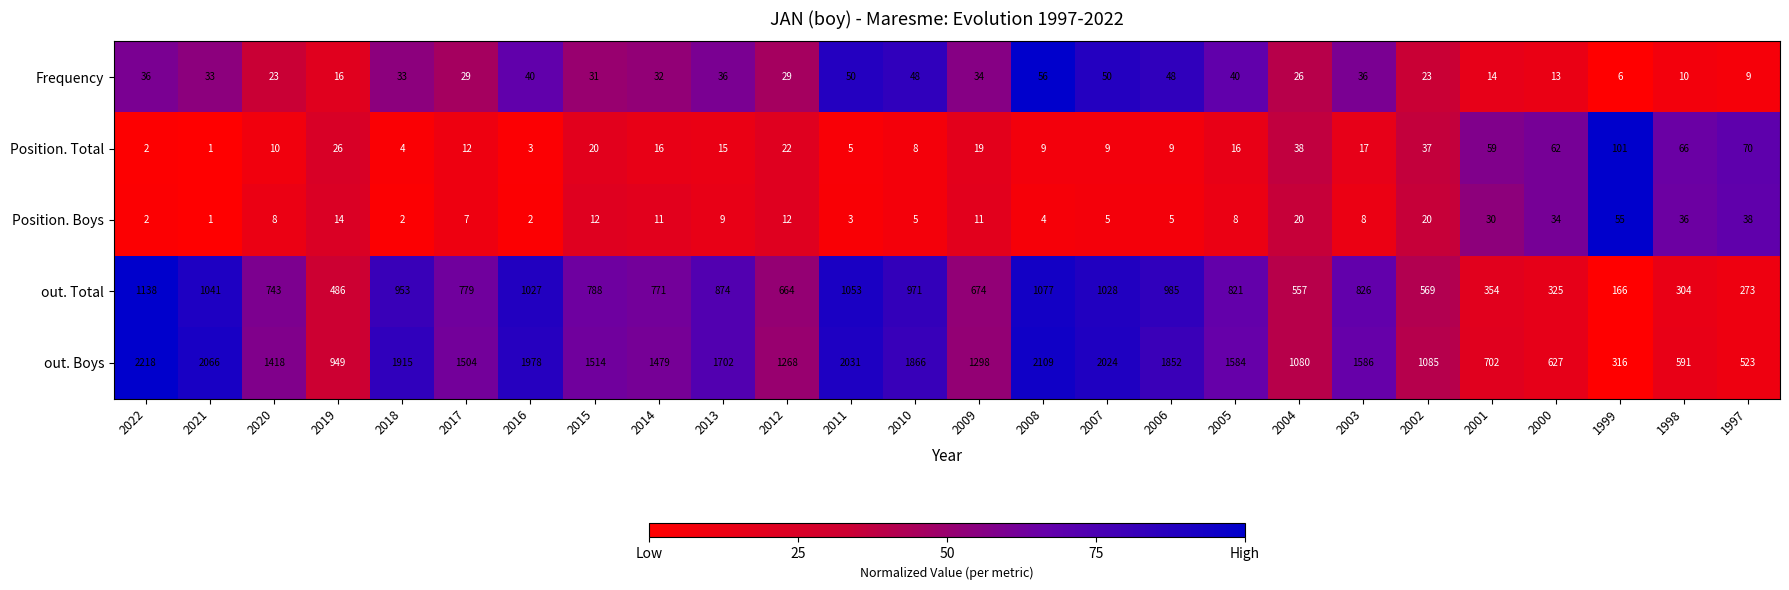

Rank the series at 2002 from lowest to highest value.

Position. Boys, Frequency, Position. Total, out. Total, out. Boys